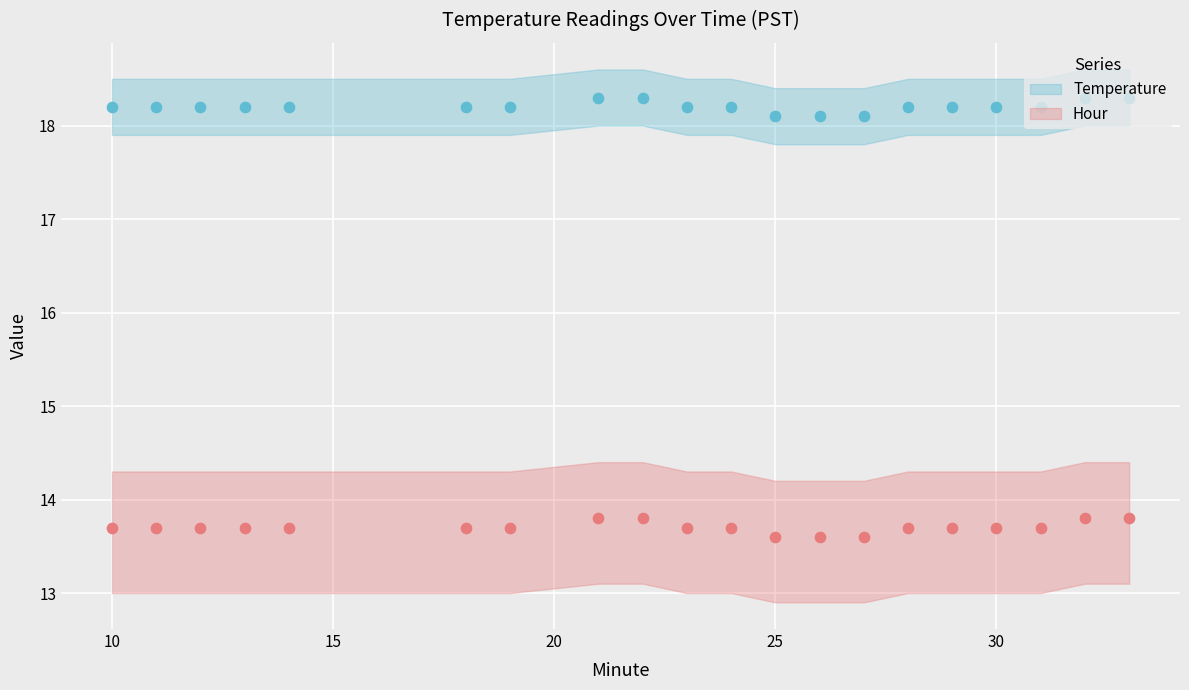

Which series contains the lowest Y value?

Hour